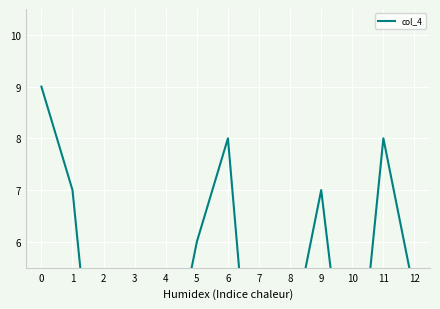

True or false: the data shows 4 at 6.

False